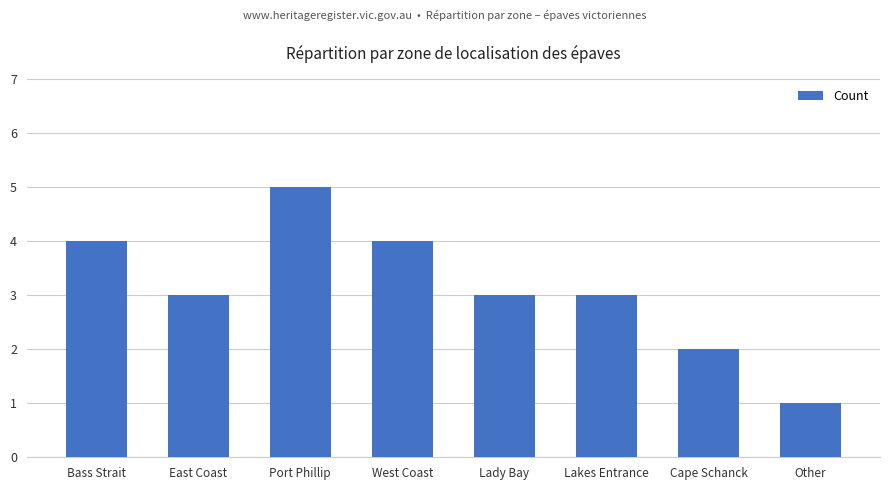

What is the maximum value shown in the chart?

5